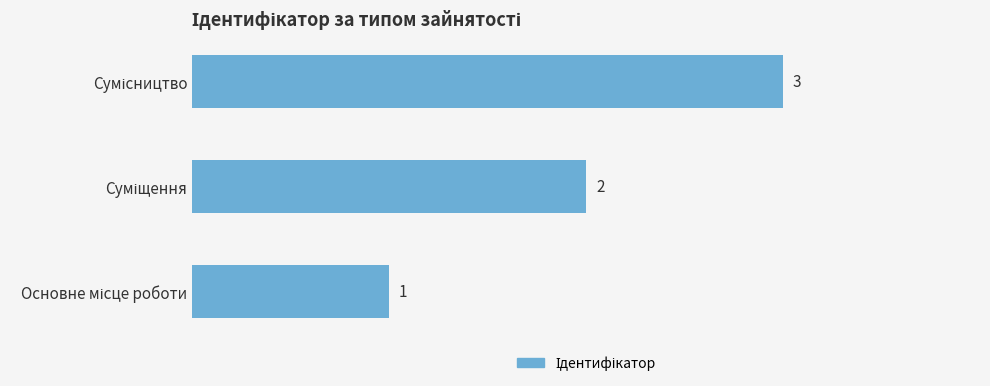

How many values are between 1 and 3?

3